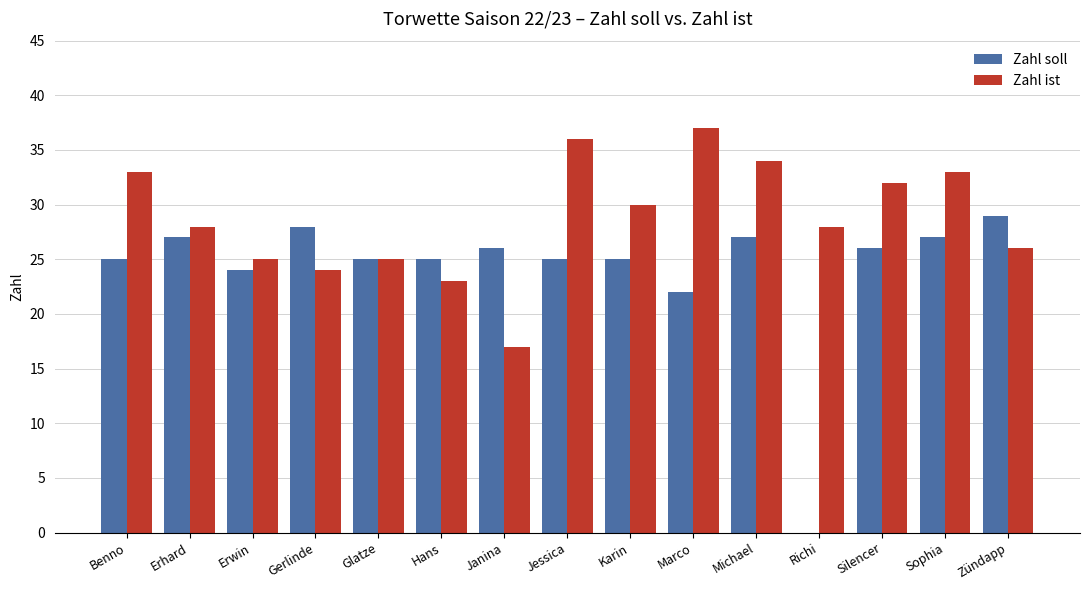

What are all the series names shown in the legend?

Zahl soll, Zahl ist